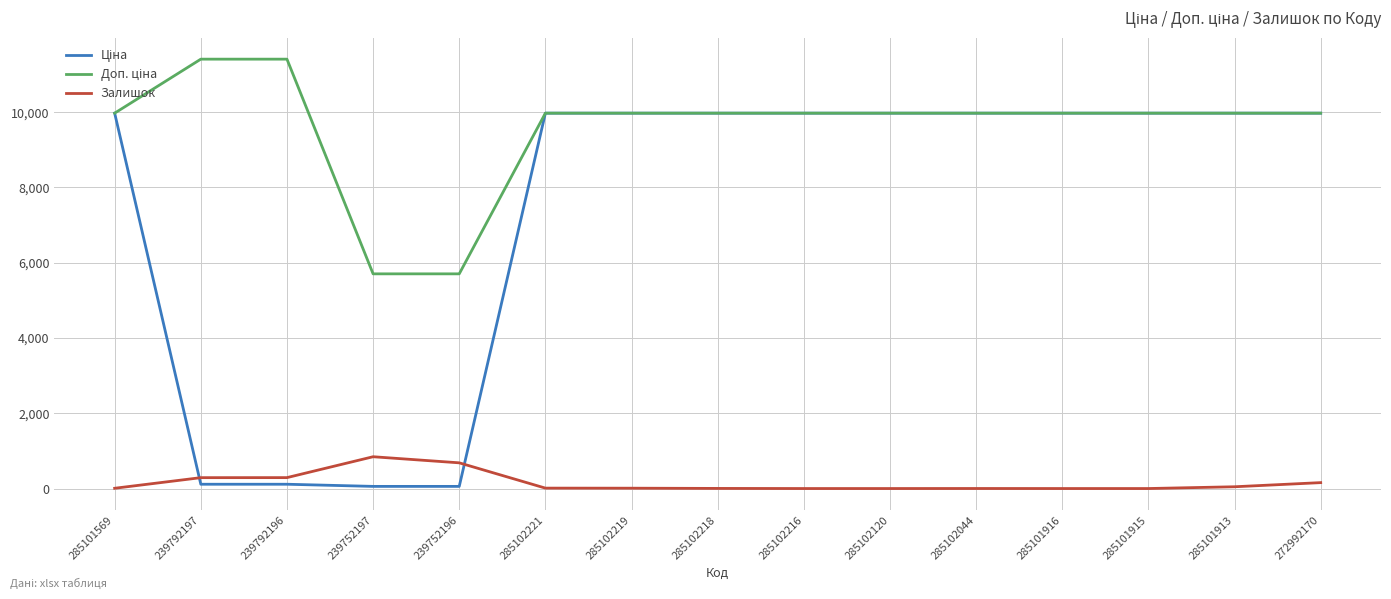

What is the maximum value for Залишок?

845.0